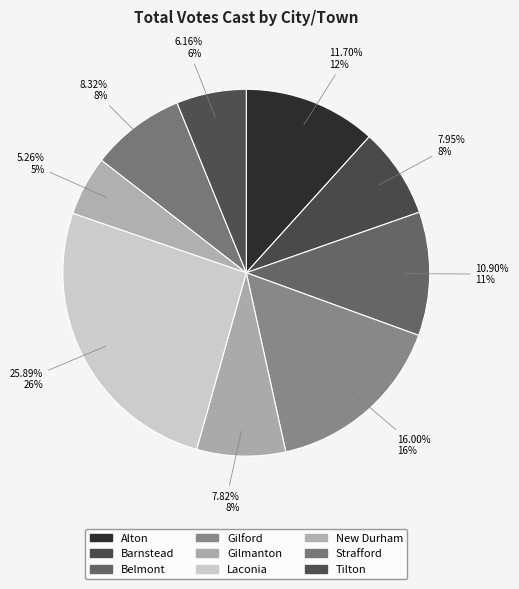

Is it true that Laconia is 13% of the pie?

False